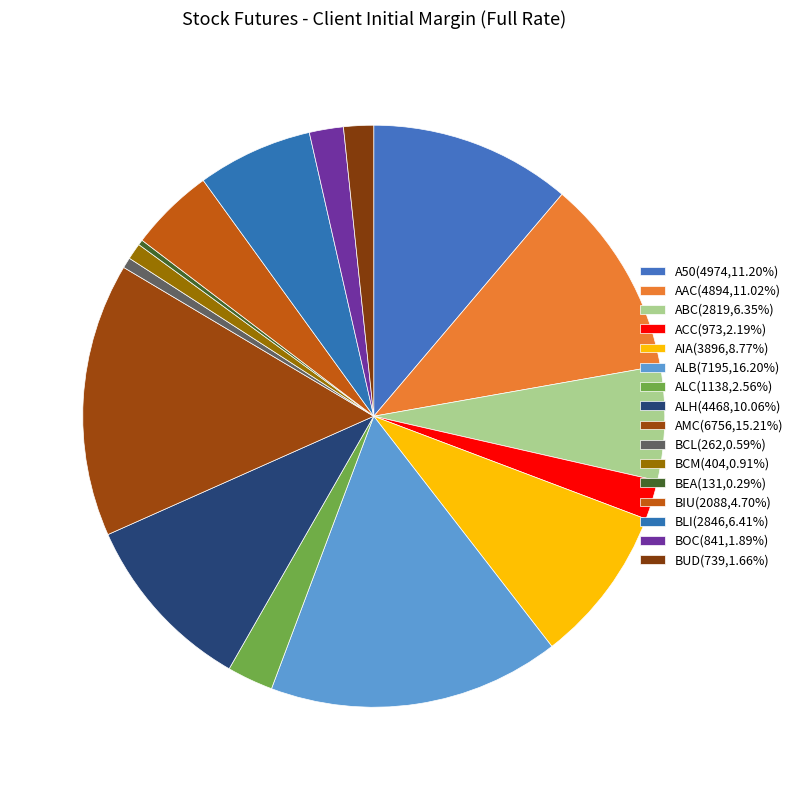

Which has a higher value, A50 or ALC?

A50